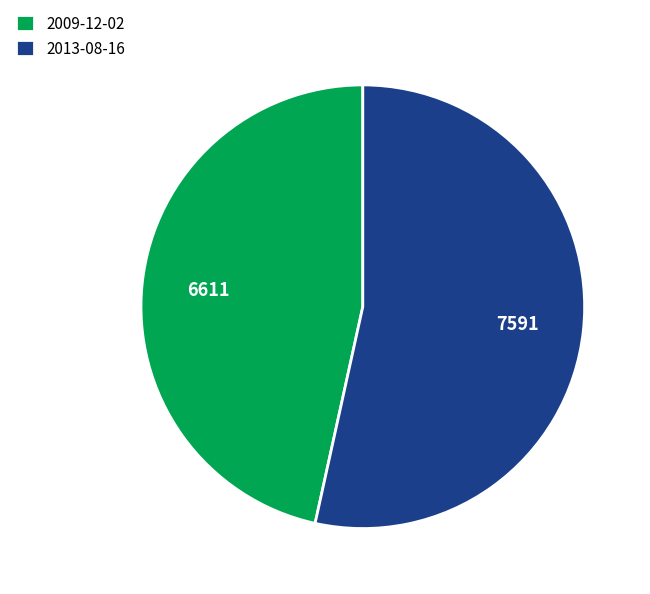

Approximately how many times larger is the value at 2013-08-16 compared to 2009-12-02?

1.1